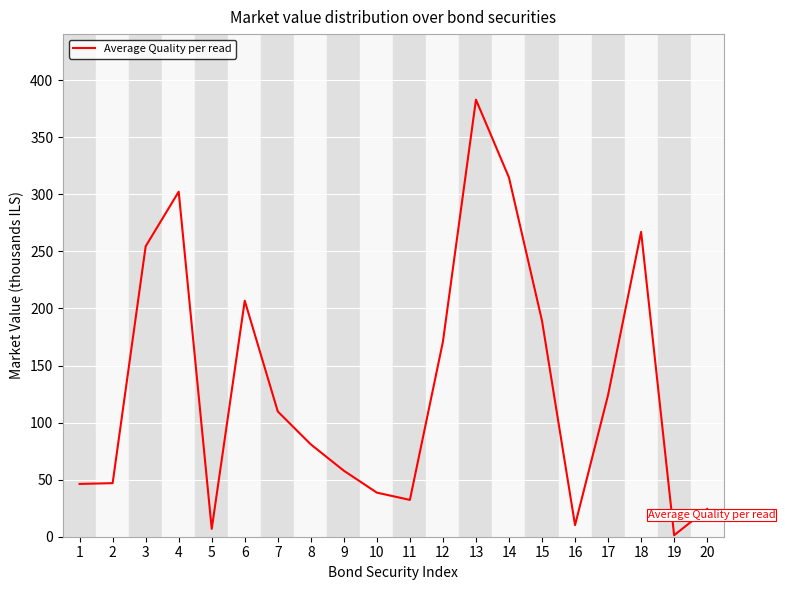

The value at 11 is 32.3. True or false?

True